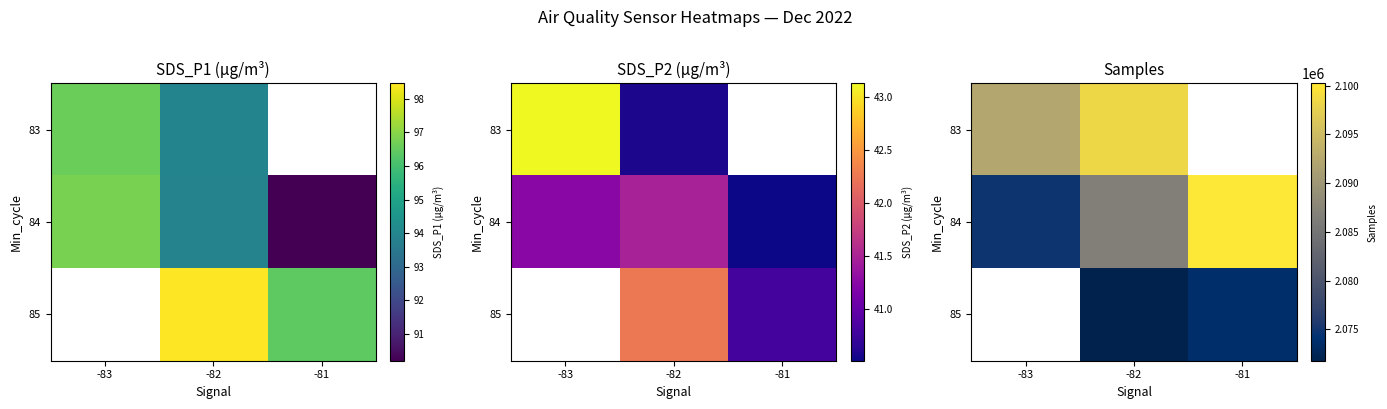

What is the difference between the 83 values at -82 and -83?

6213.3